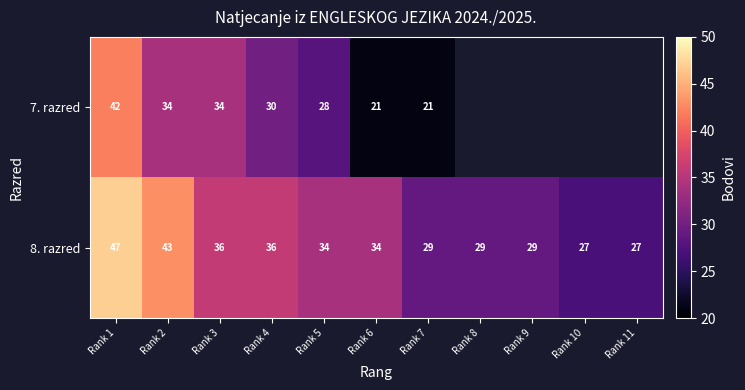

What is the difference between the highest and lowest values at Rank 5?

6